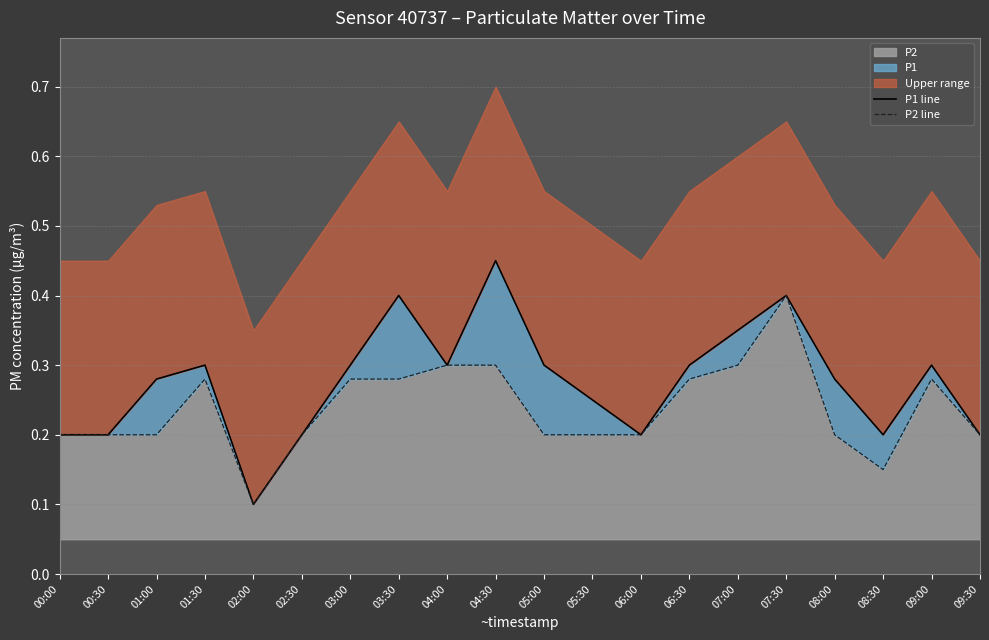

Between 06:00 and 07:30, which series saw the biggest shift?

P1 line